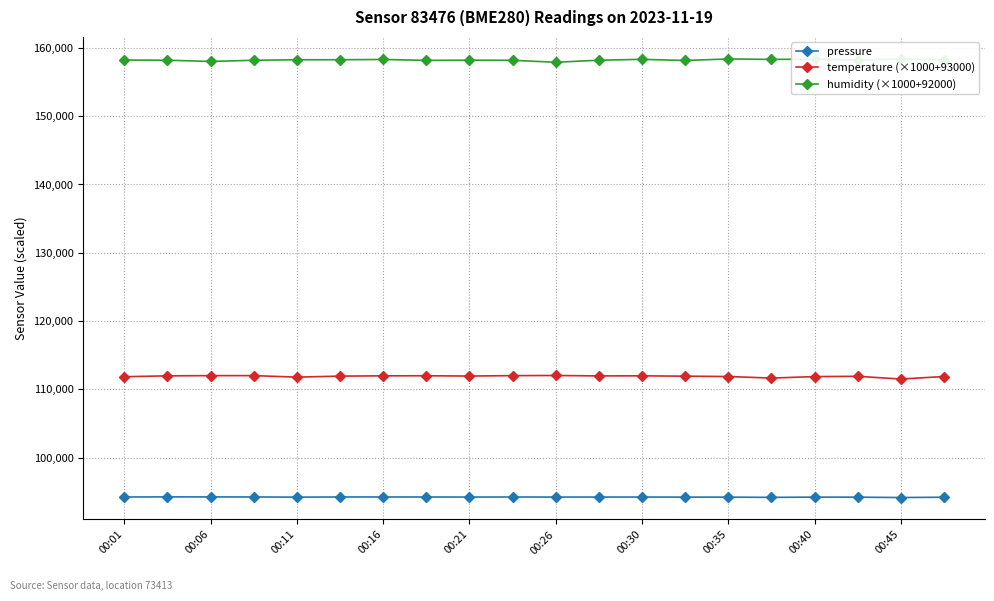

In humidity (×1000+92000), how many points are lower than both neighbors (excluding endpoints)?

6